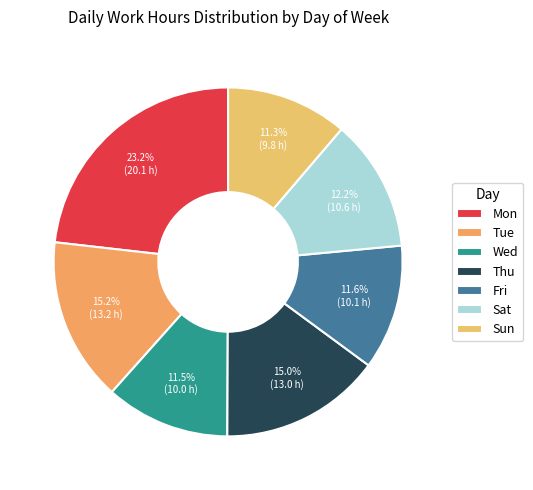

Approximately how many times larger is the value at Wed compared to Fri?

1.0